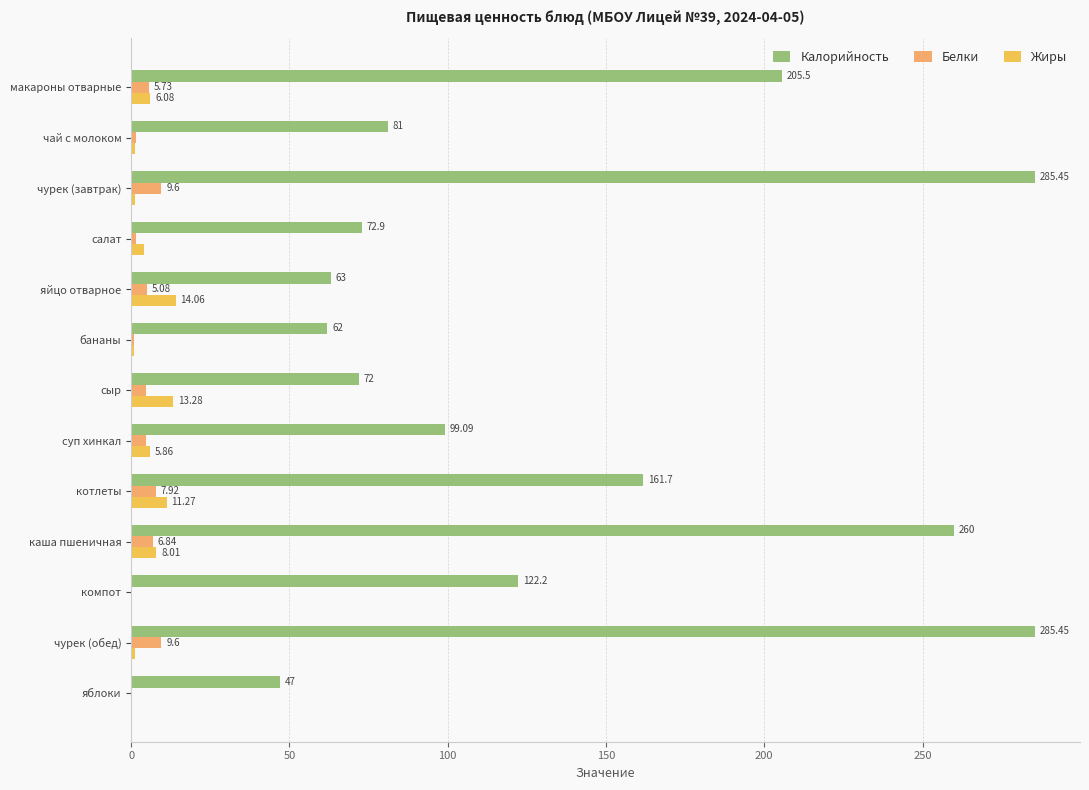

What is the sum of the Жиры values at яблоки and суп хинкал?

6.3